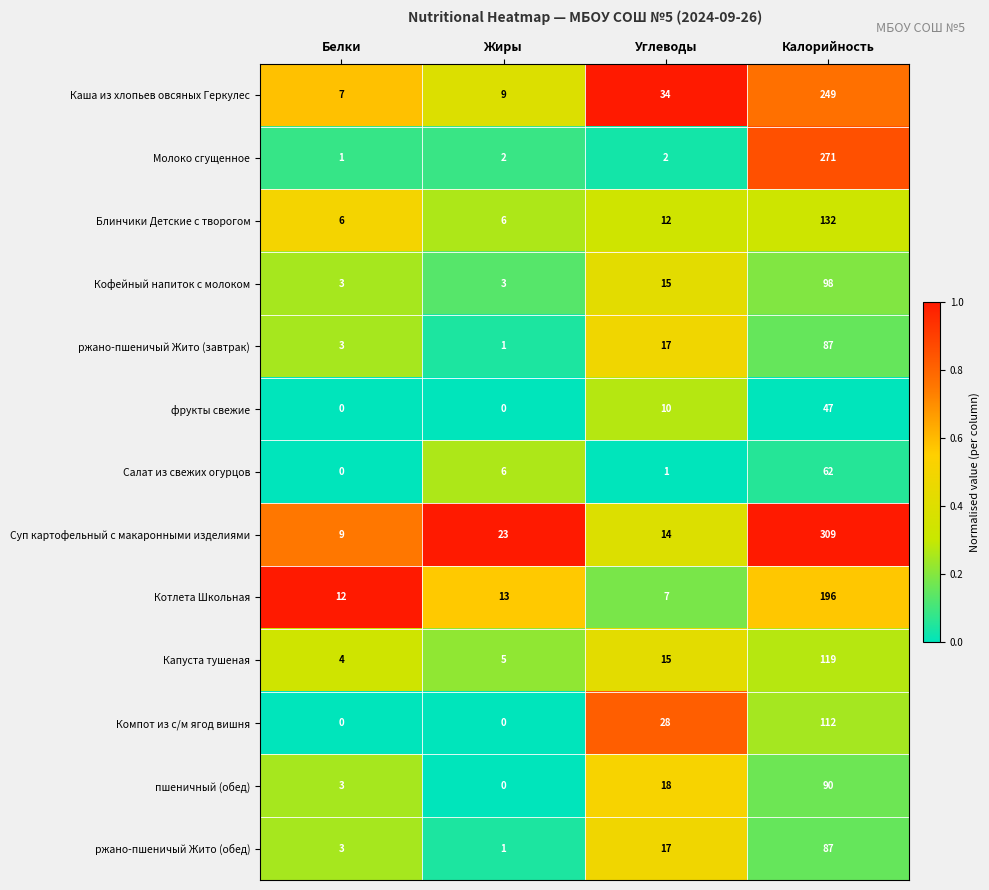

At how many categories does at least one series exceed 0?

4